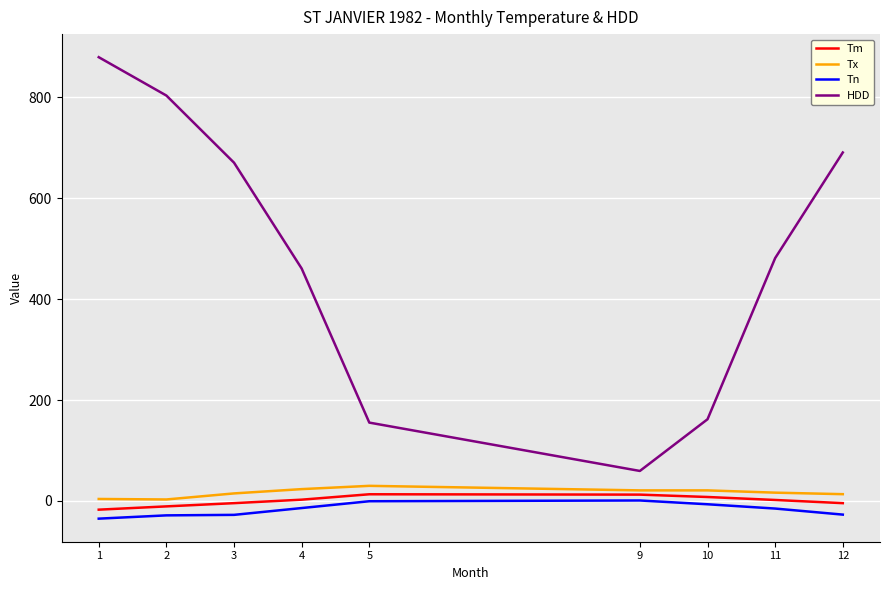

Which series has the largest range (max minus min)?

HDD